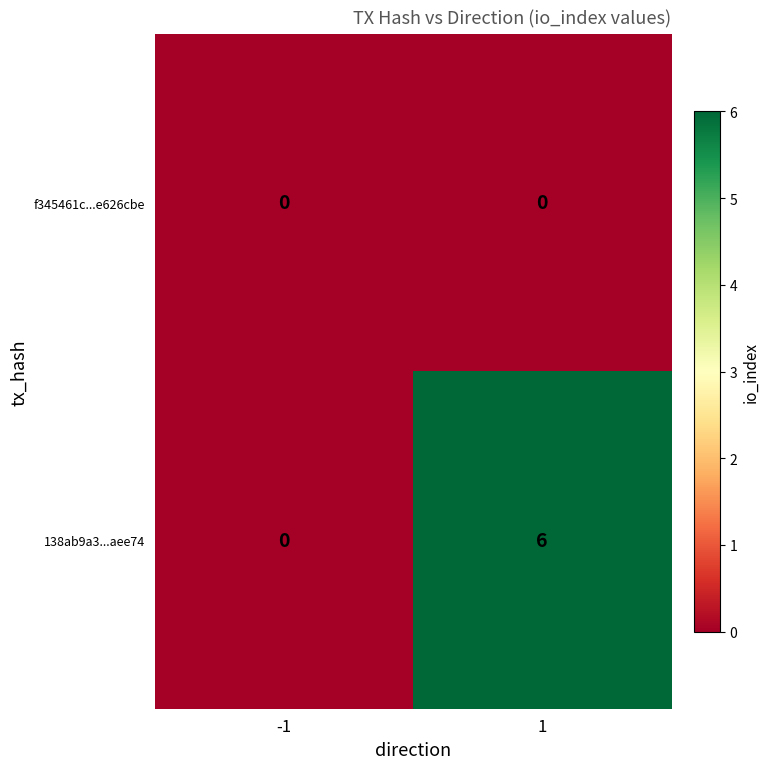

Reading left to right, extract all data points from this chart.

f345461c...e626cbe: 0	0
138ab9a3...aee74: 0	6